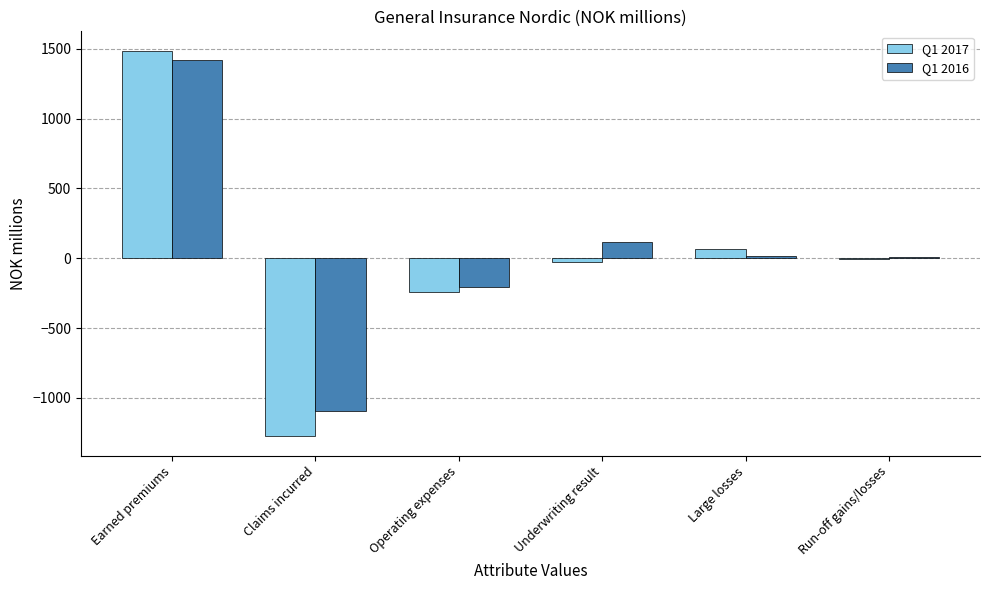

What is the sum of all Q1 2017 values?

5.6